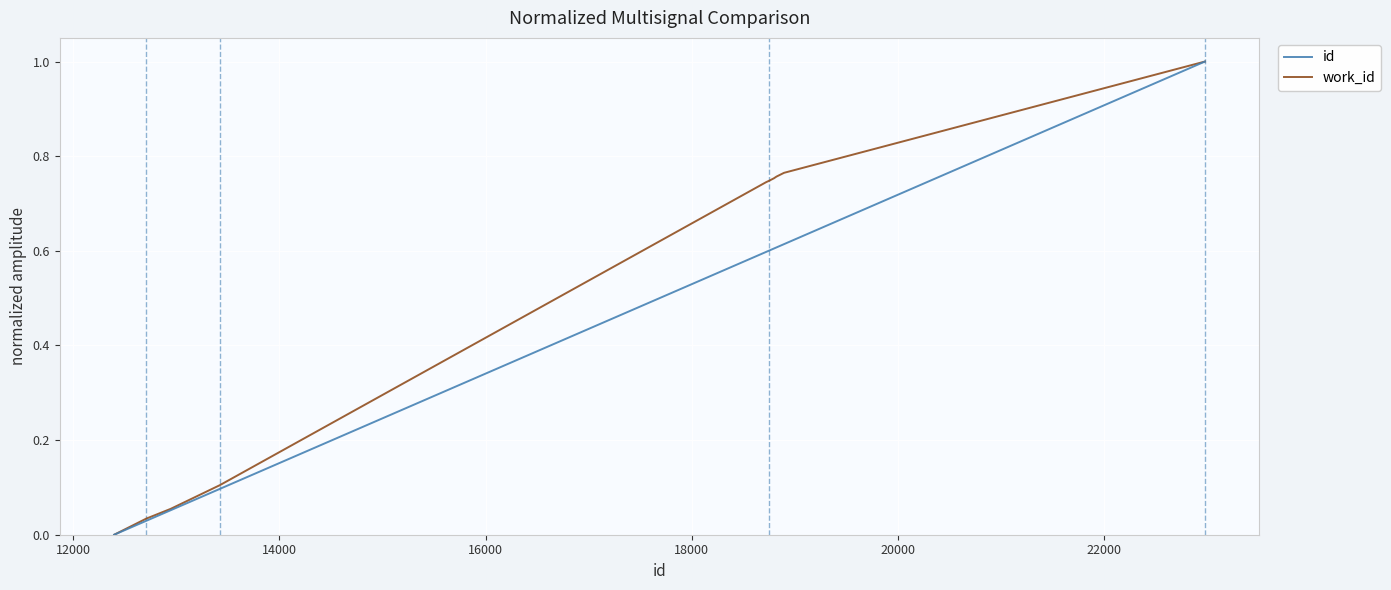

How many values in work_id are above zero?

9